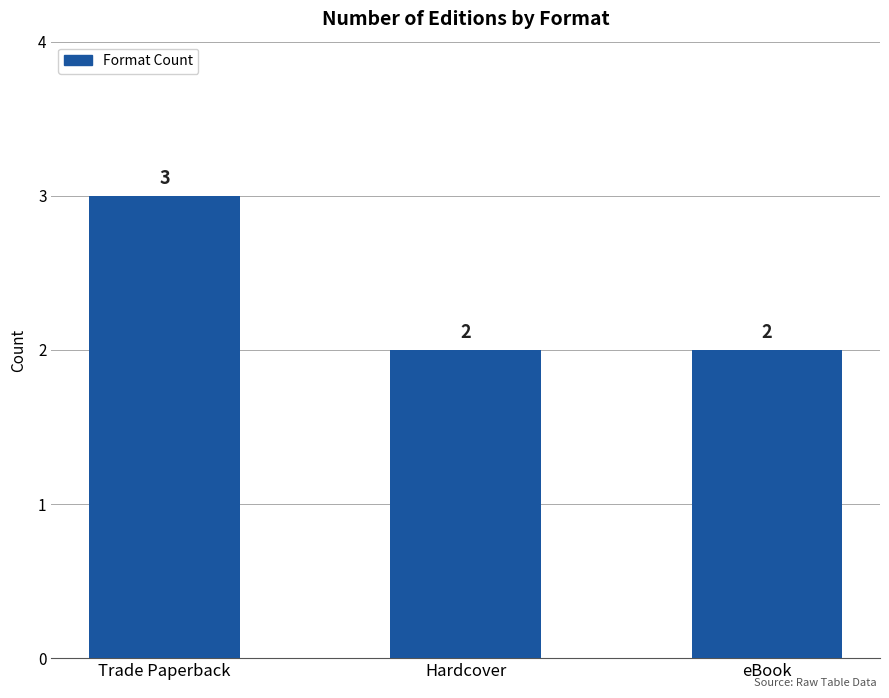

Which category has the highest value across all series?

Trade Paperback